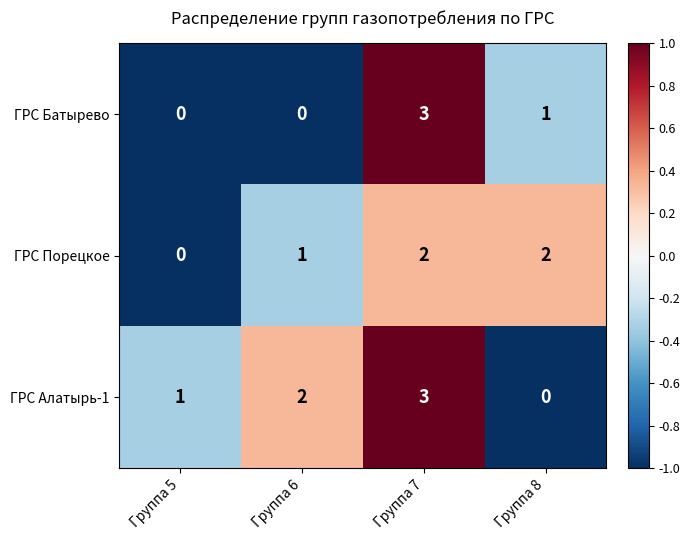

True or false: ГРС Алатырь-1 has a value of 2 at Группа 6.

True